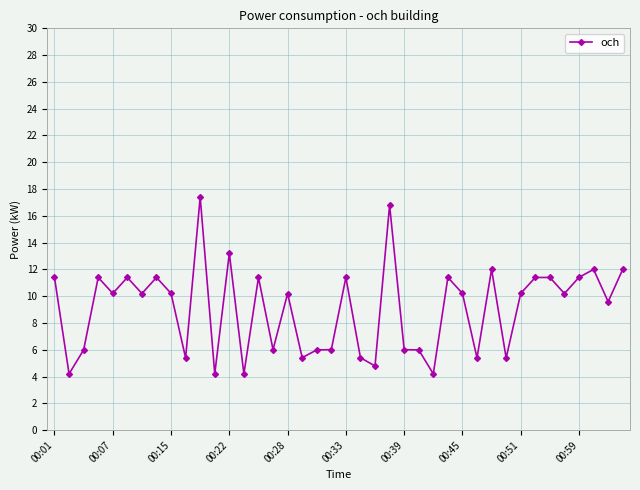

What is the difference between the maximum and minimum values?

13.2